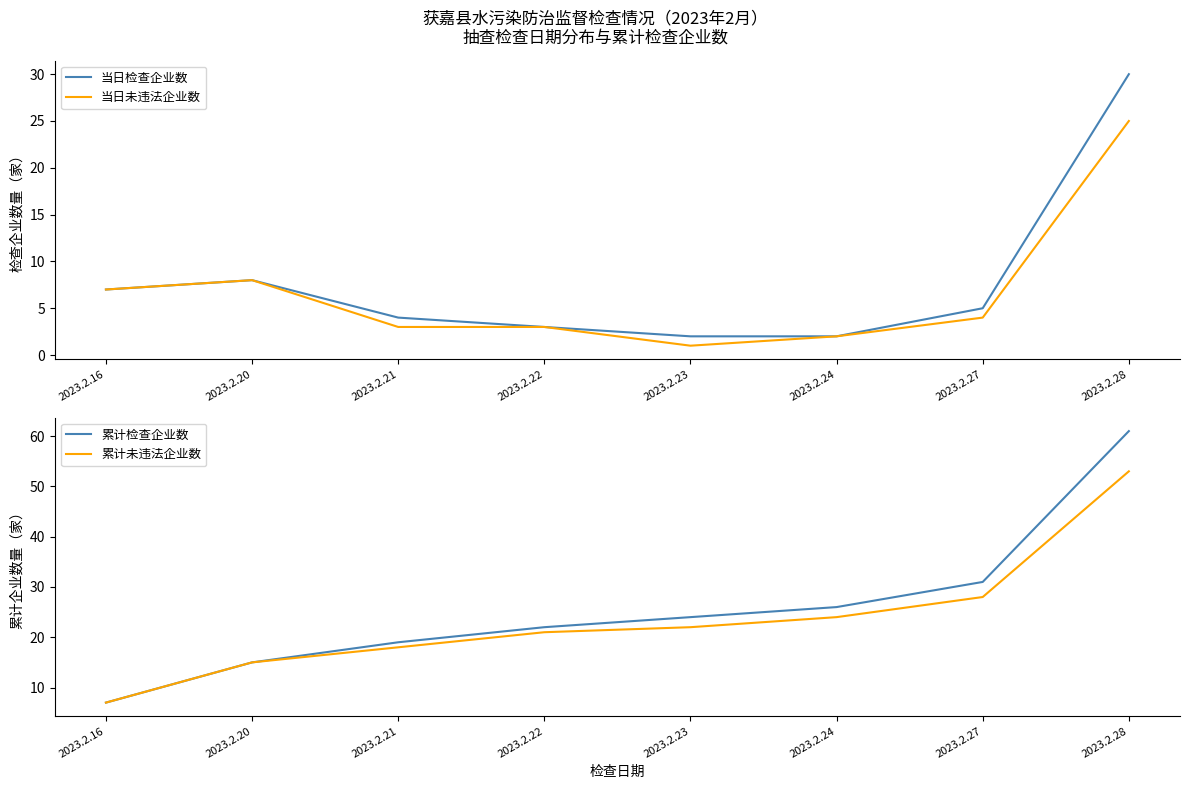

Which has a higher value, 2023.2.22 or 2023.2.23?

2023.2.22